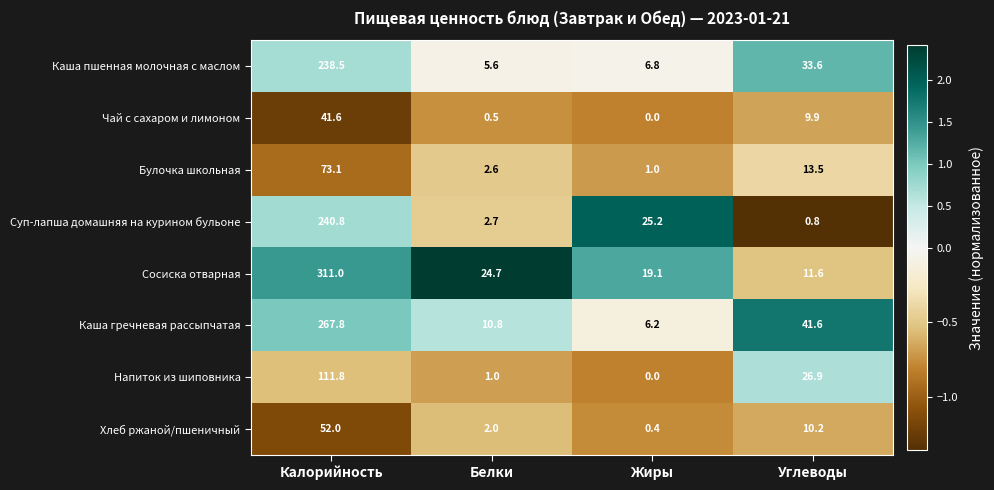

At which category does the chart reach its peak across all series?

Калорийность